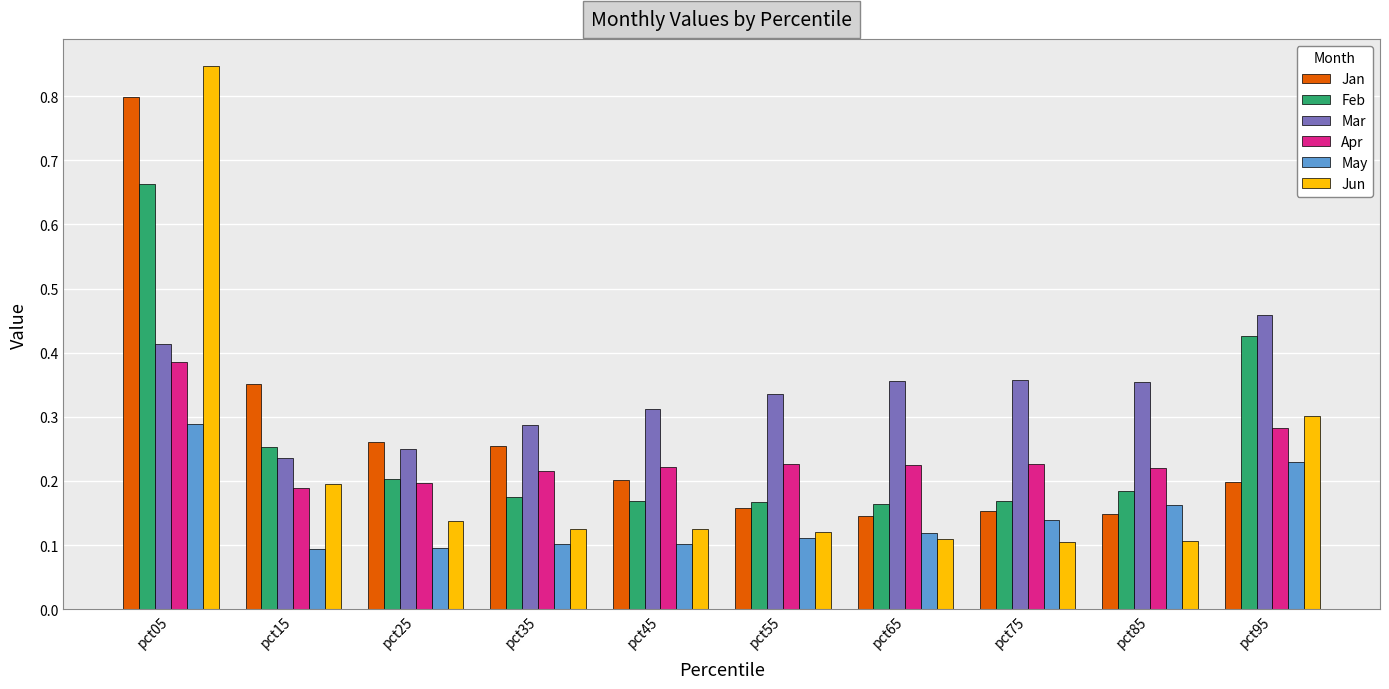

How many categories are shown in the chart?

10